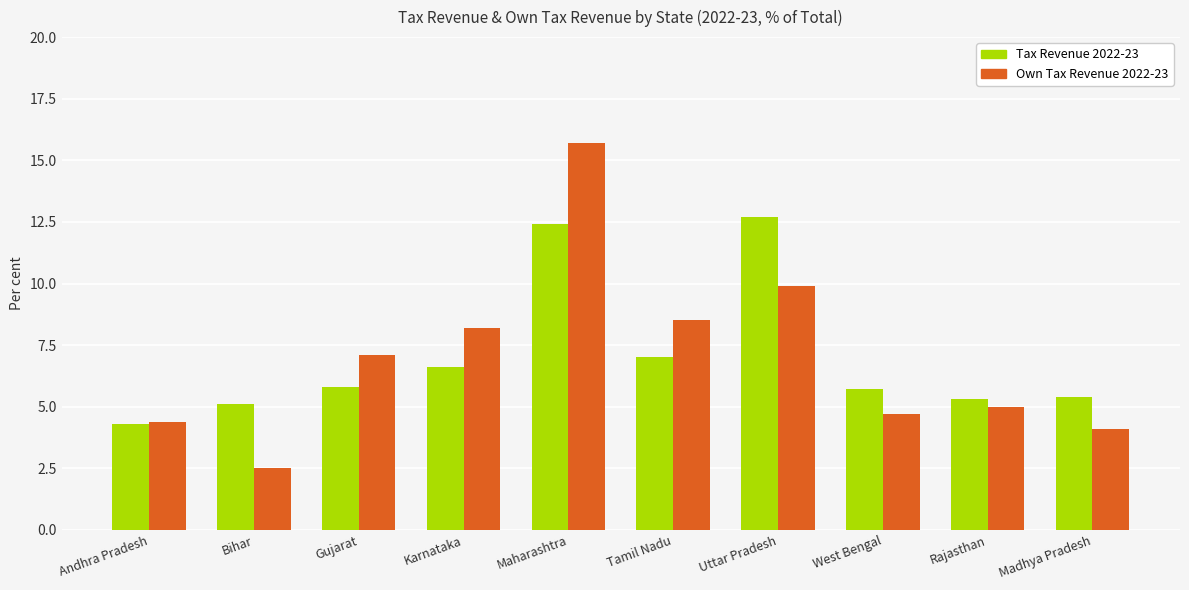

Between Maharashtra and Uttar Pradesh, which series saw the biggest shift?

Own Tax Revenue 2022-23